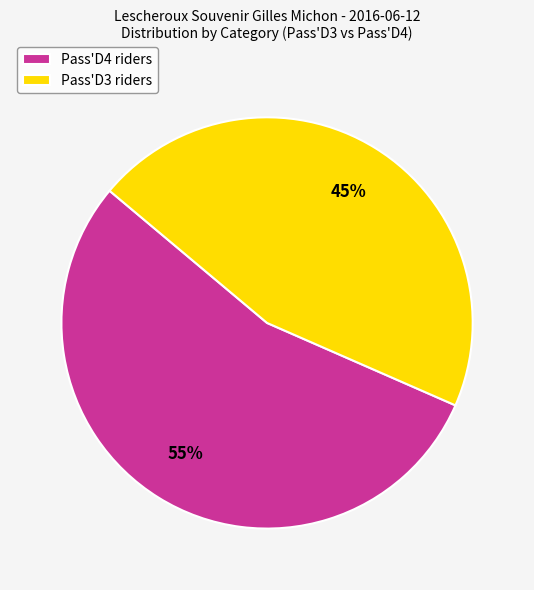

Rank the categories by value from highest to lowest.

Pass'D4, Pass'D3